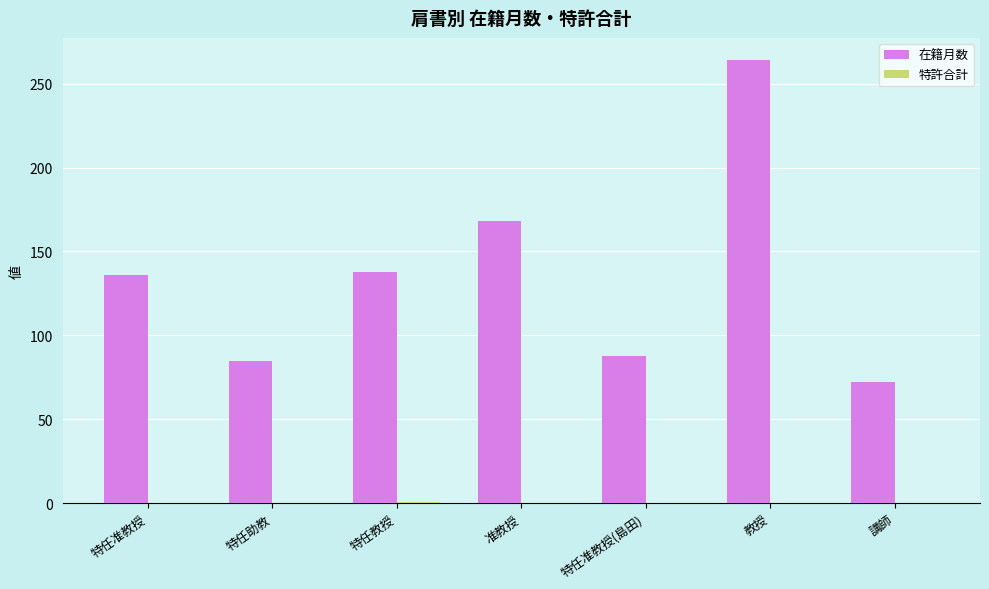

Are the bars horizontal?

No